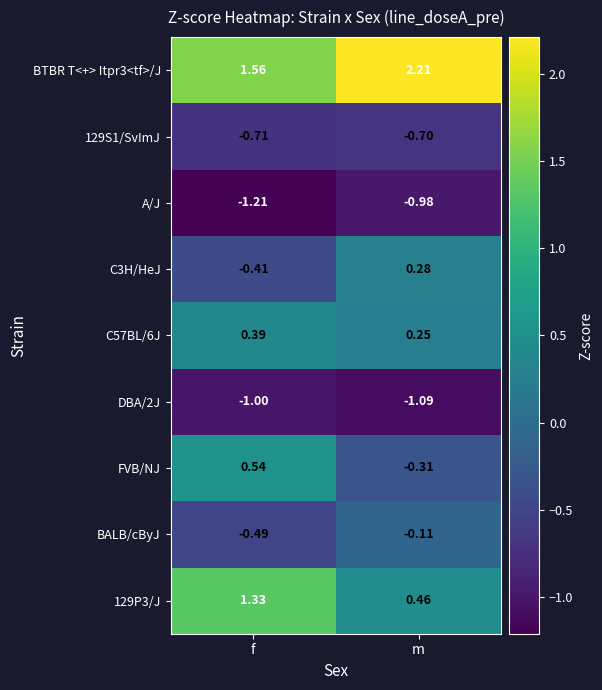

At f, list the series in order from largest to smallest.

BTBR T<+> Itpr3<tf>/J, 129P3/J, FVB/NJ, C57BL/6J, C3H/HeJ, BALB/cByJ, 129S1/SvImJ, DBA/2J, A/J